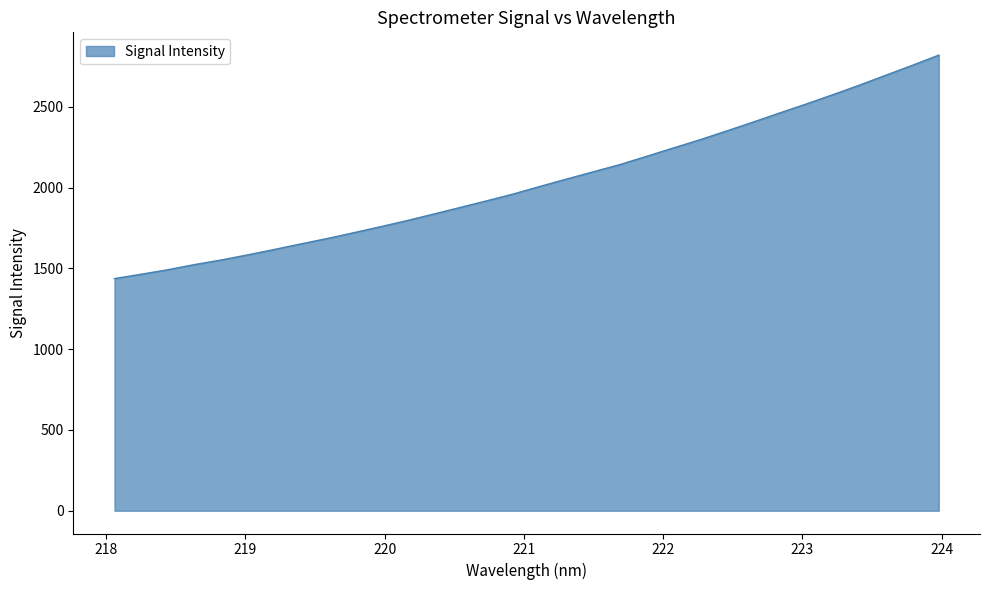

What is the difference between the maximum and minimum values?

1382.9